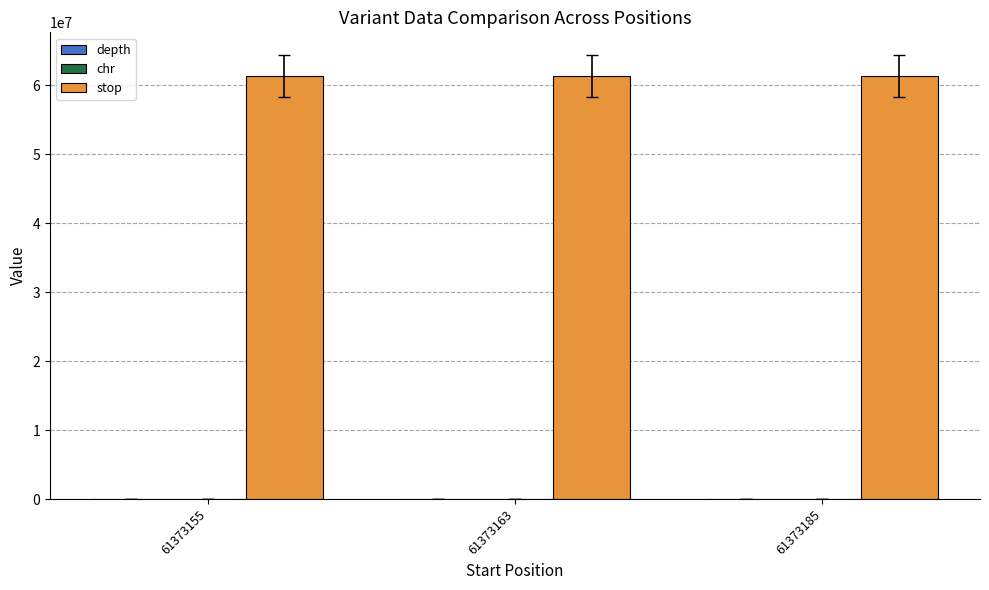

What is the sum of all stop values?

184119506